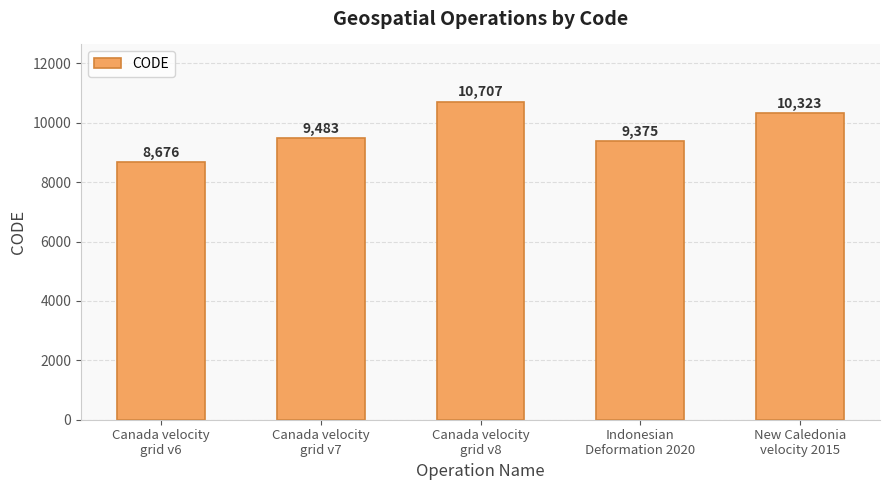

What is the difference between the maximum and minimum values?

2031